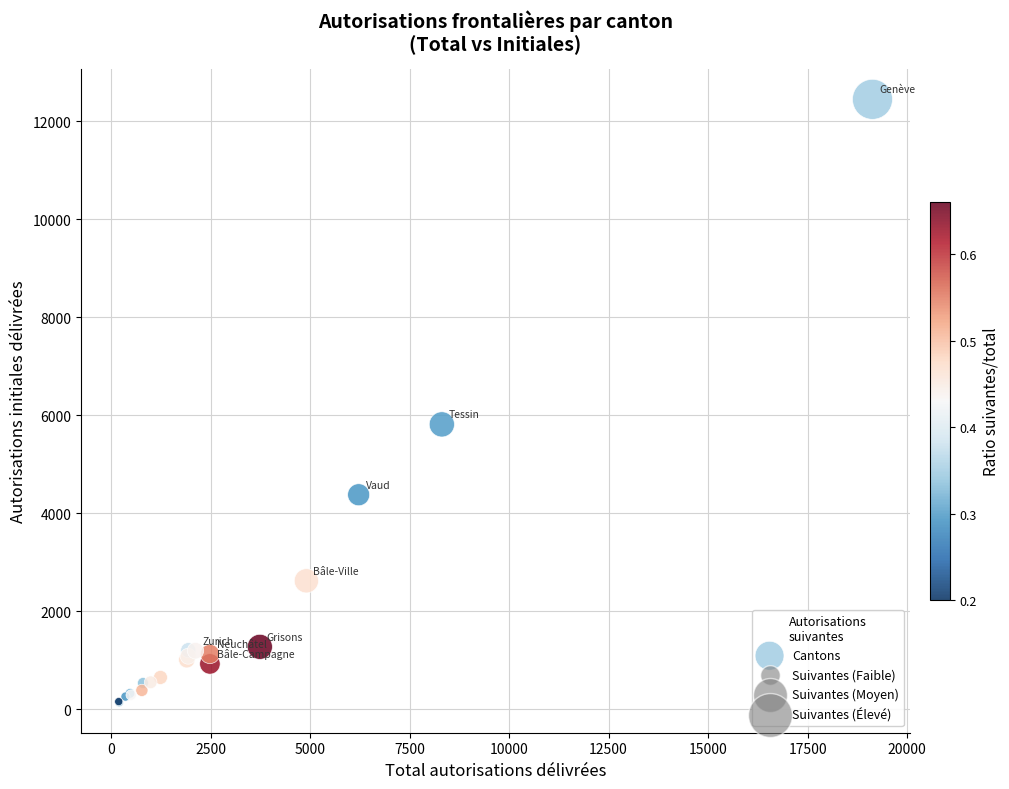

What Y value in the scatter plot is closest to 6288?

5810